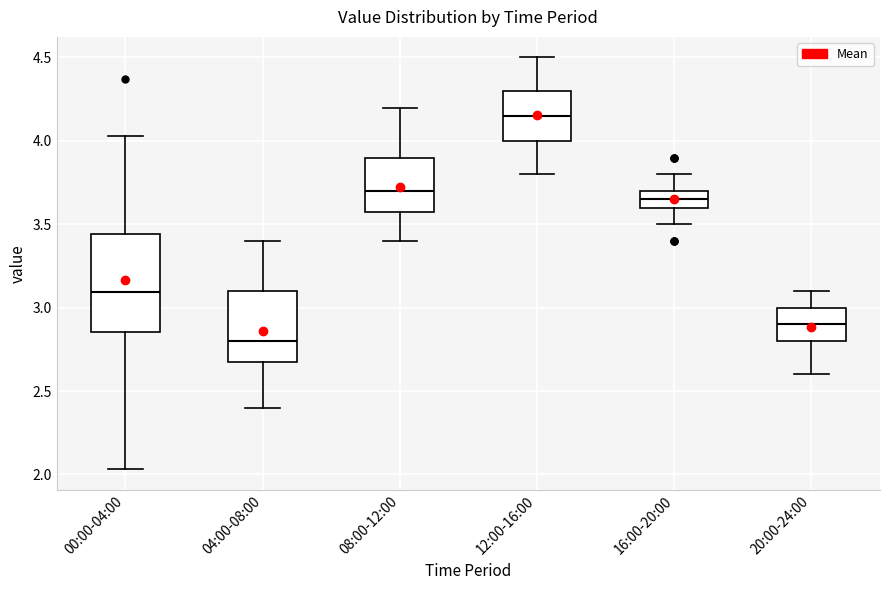

Comparing the boxes themselves (not the whiskers), which one is the tallest?

00:00-04:00